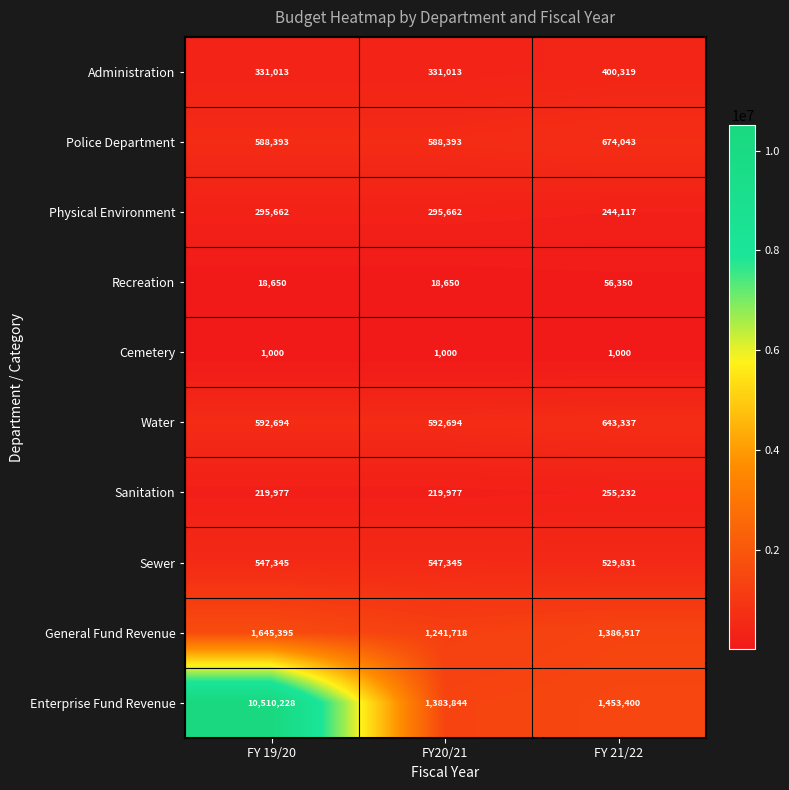

At how many categories does at least one series exceed 8625095?

1